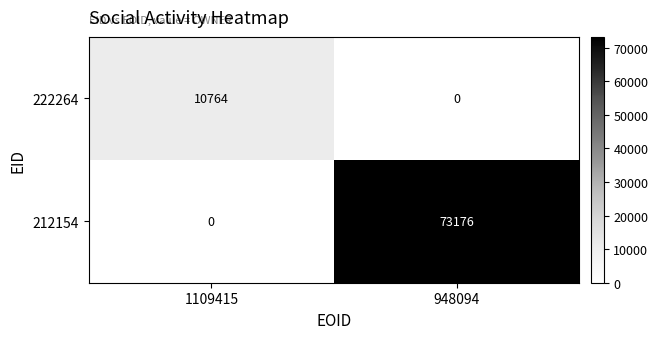

What is the sum of the 222264 values at 1109415 and 948094?

10764